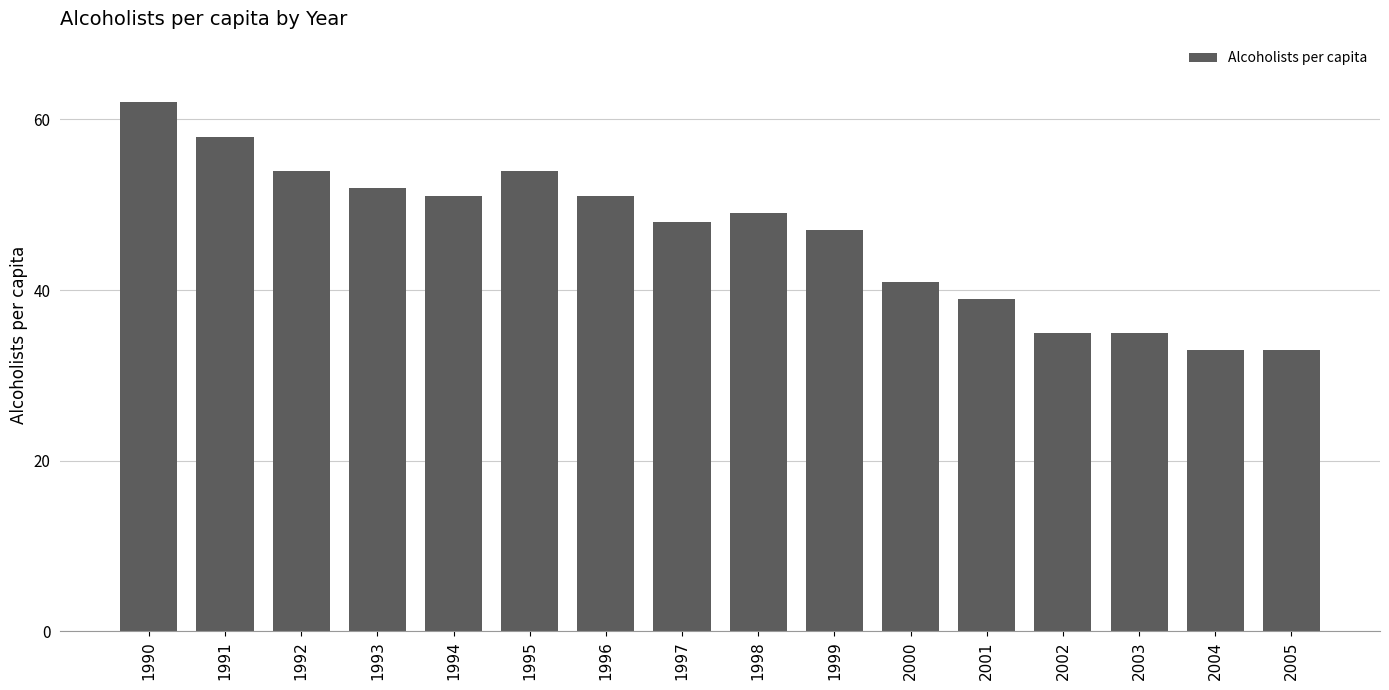

What is the ratio of the value at 1998 to the value at 1995?

0.9